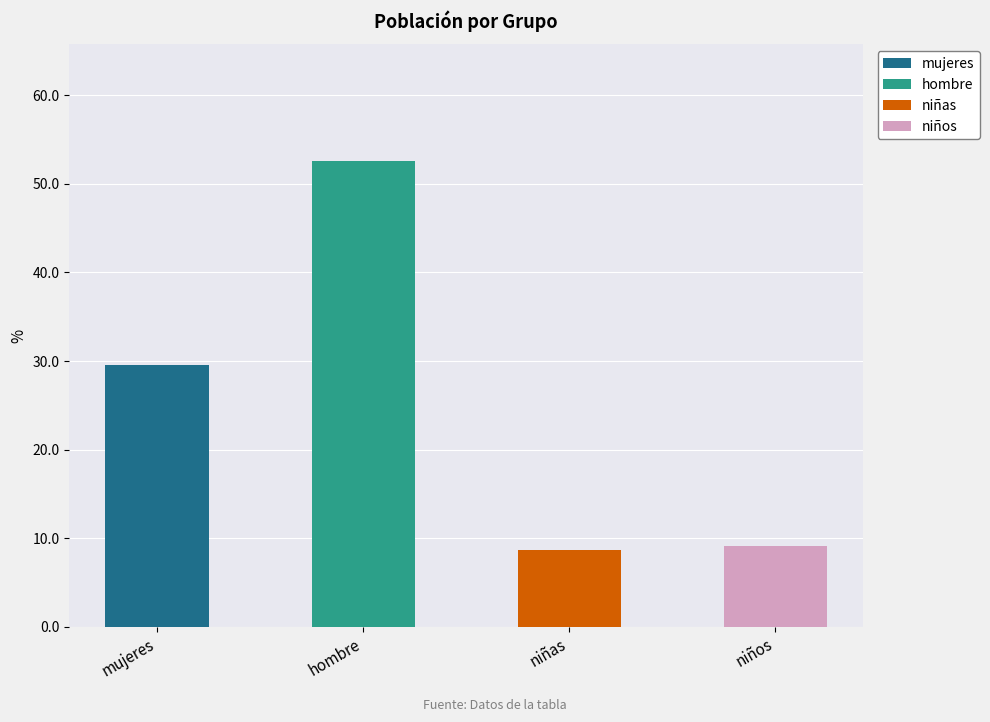

Reading left to right, list all the values displayed in this chart.

mujeres=29.6	hombre=52.6	niñas=8.7	niños=9.1